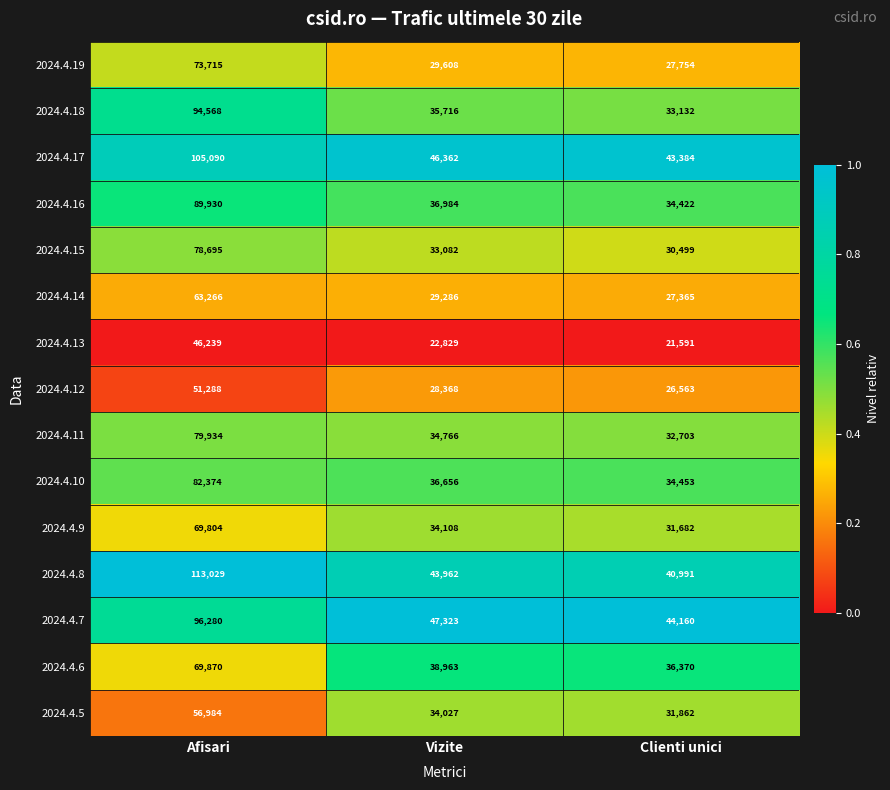

The value of 2024.4.12 at Afisari is 80111. True or false?

False